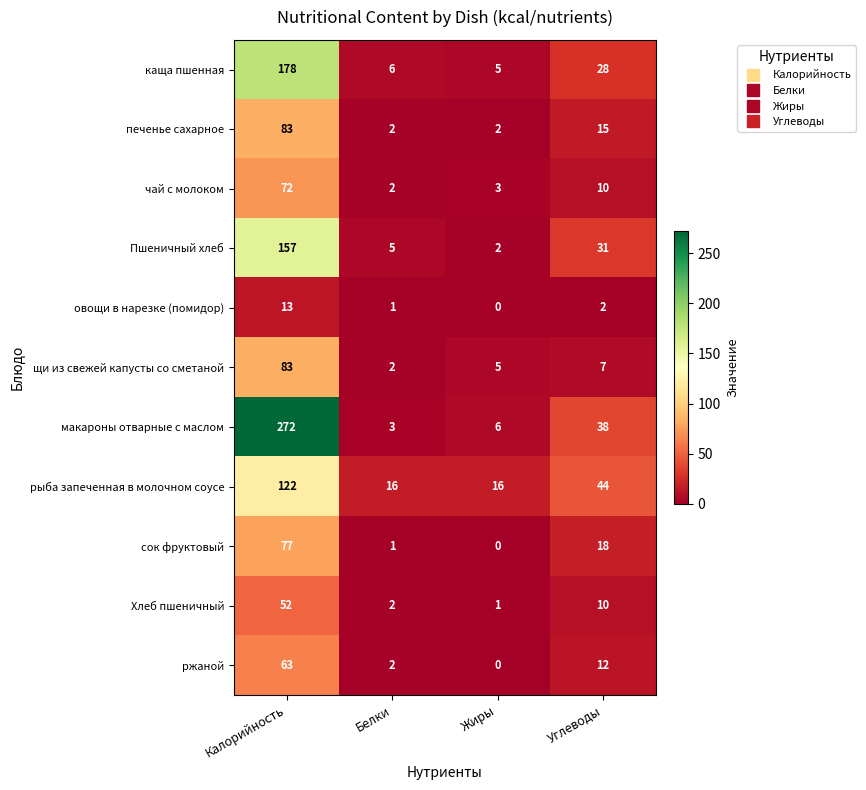

Which category has the highest value in the ржаной series?

Калорийность